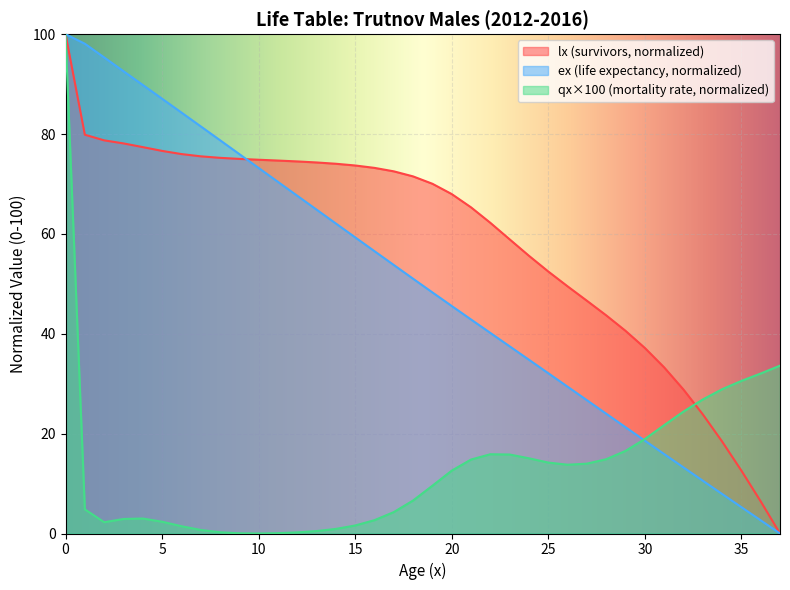

How many times do qx_scaled and lx cross each other?

1